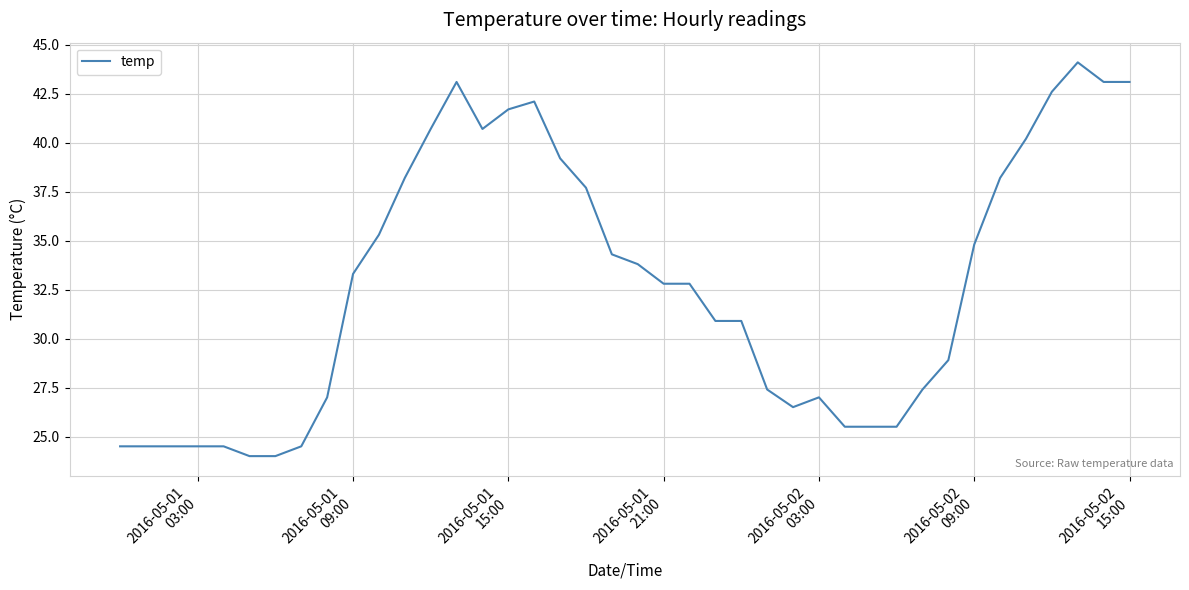

What is the difference between the maximum and minimum values?

20.1